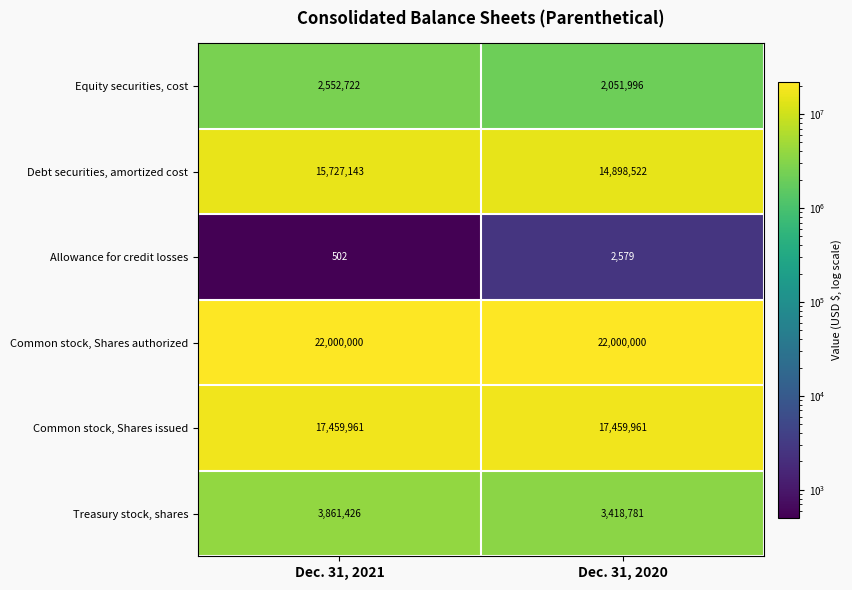

The value of Equity securities, cost at Dec. 31, 2020 is 2051996. True or false?

True